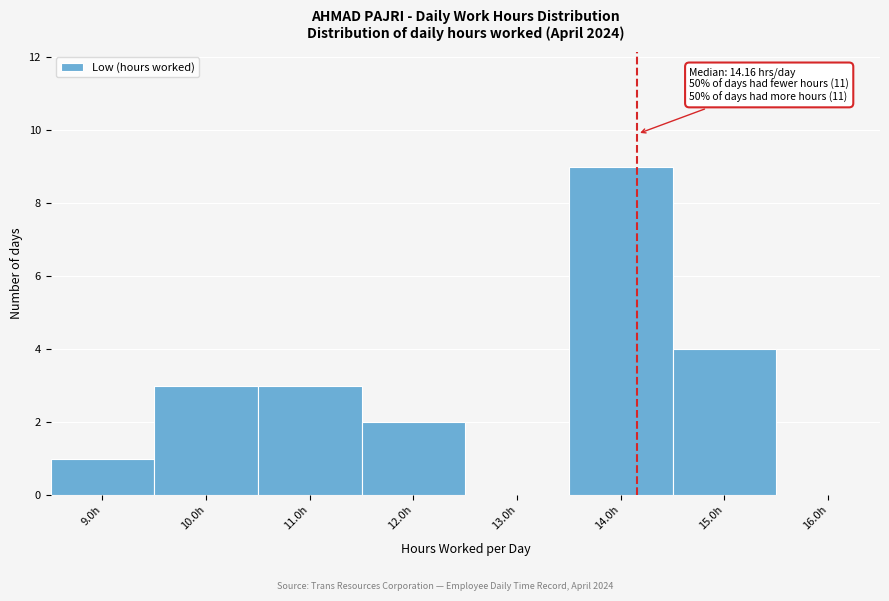

Over which range of the x-axis is the bar tallest?

13.5 to 14.5